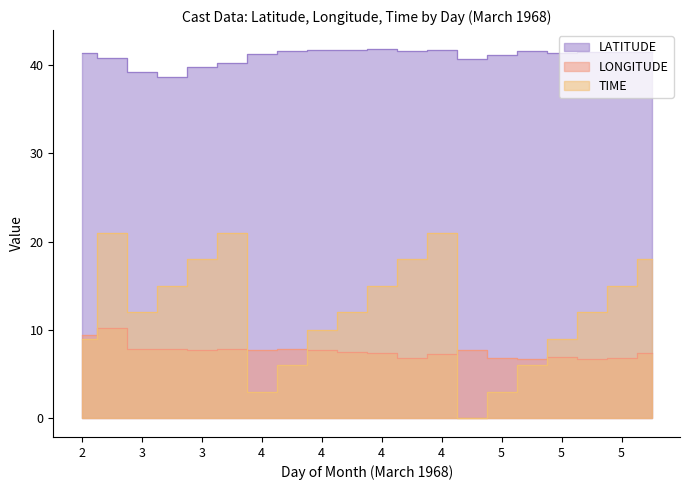

The value of LATITUDE at 2 is 41.4. True or false?

True